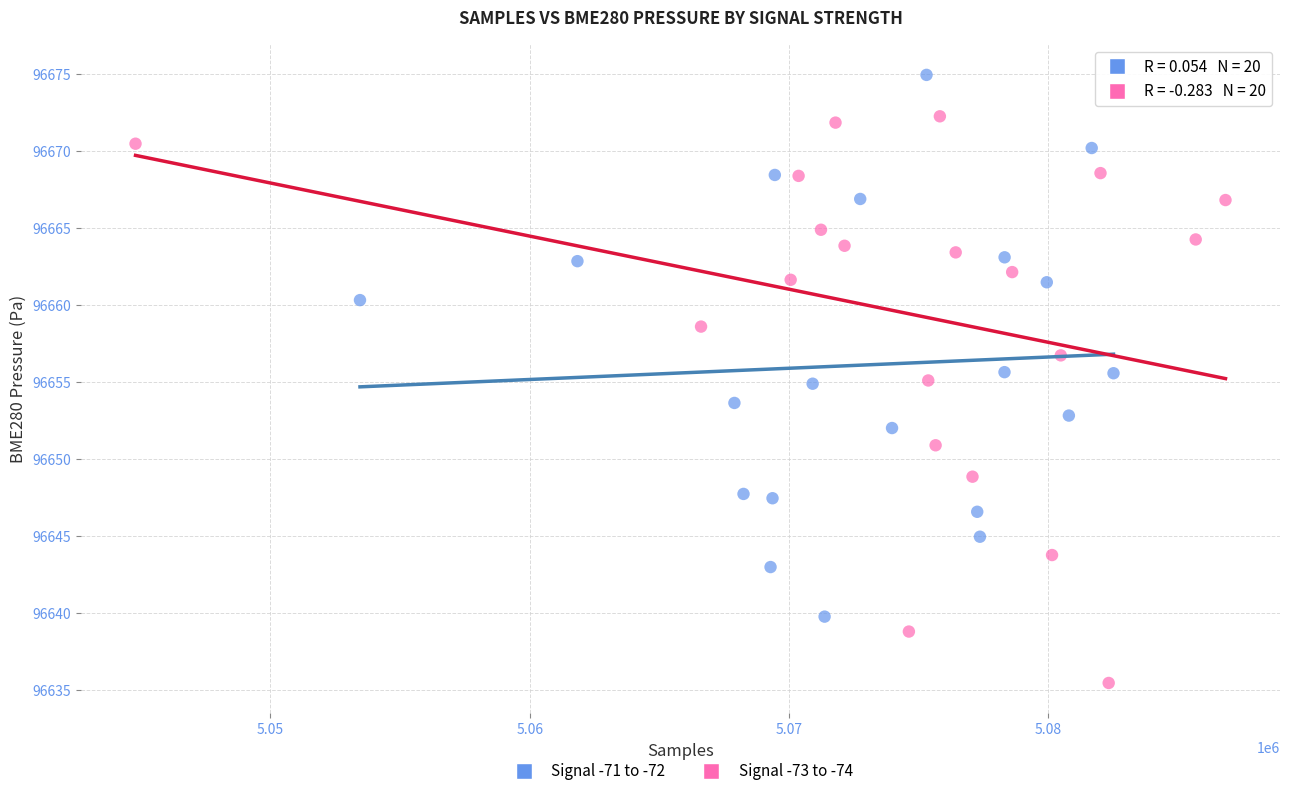

What are all the series names shown in the legend?

Signal -71 to -72, Signal -73 to -74